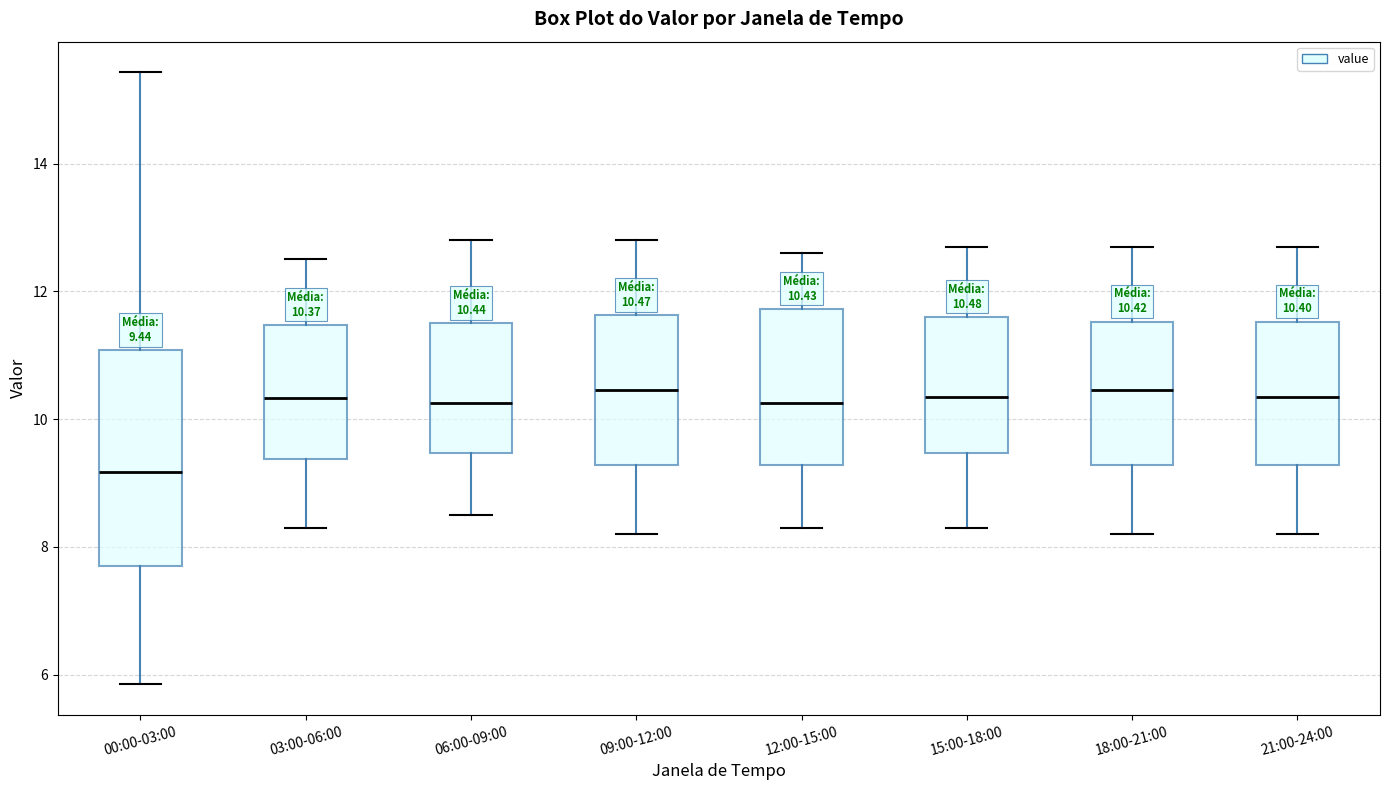

Which box is the tallest, from its lower edge to its upper edge?

00:00-03:00